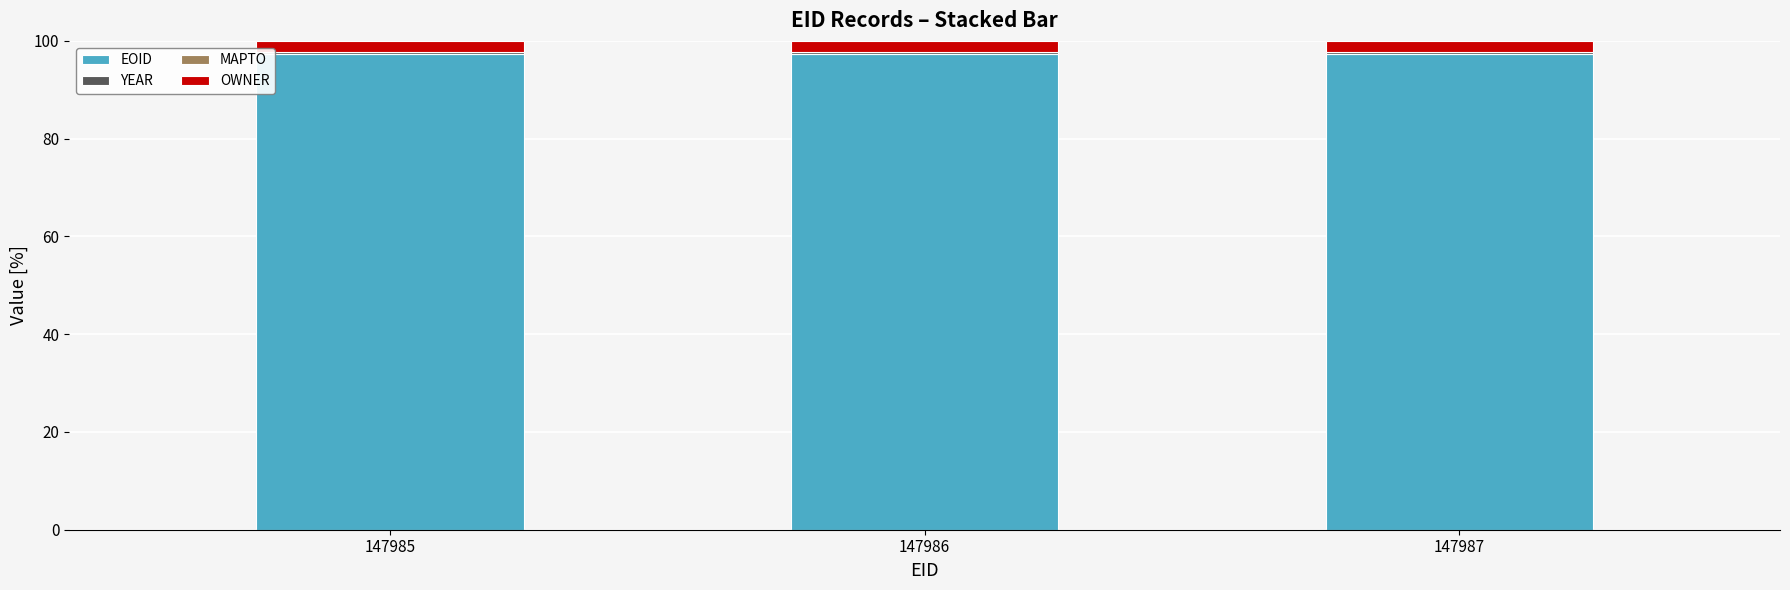

What is the maximum value for EOID?

97.3